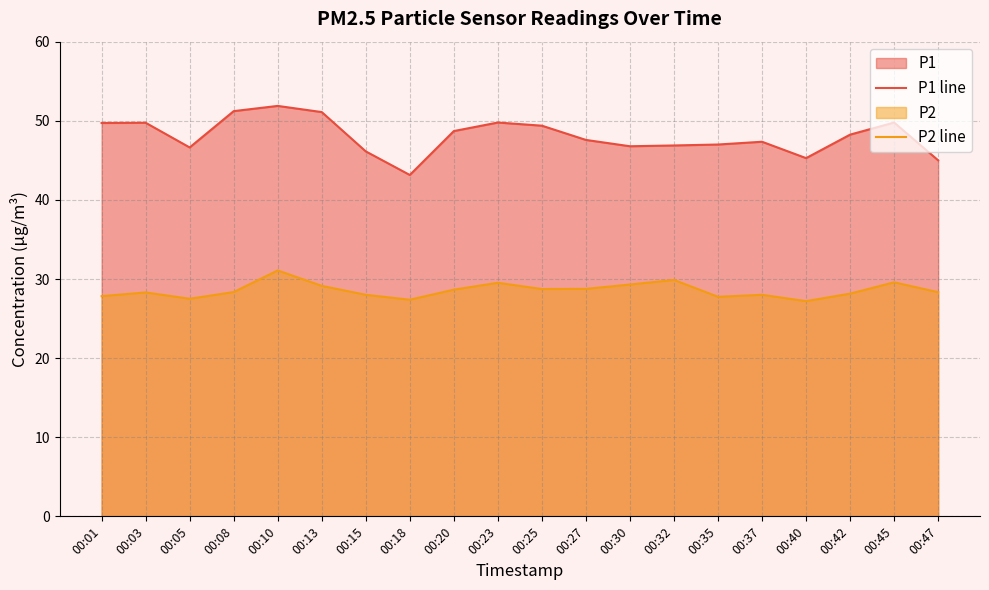

What value does the P2 line series have at 00:37?

28.0